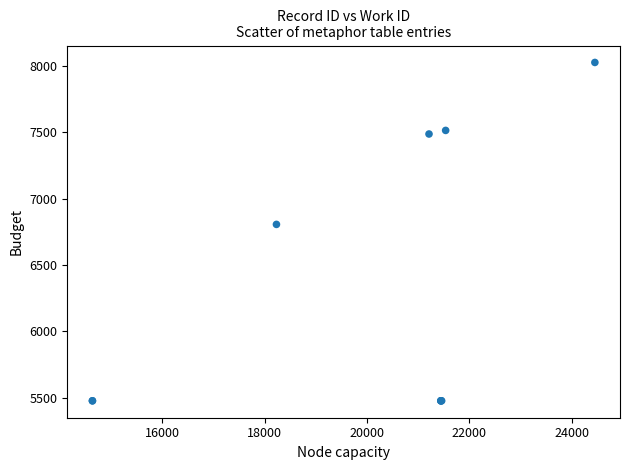

What Y value in the scatter plot is closest to 6750?

6805